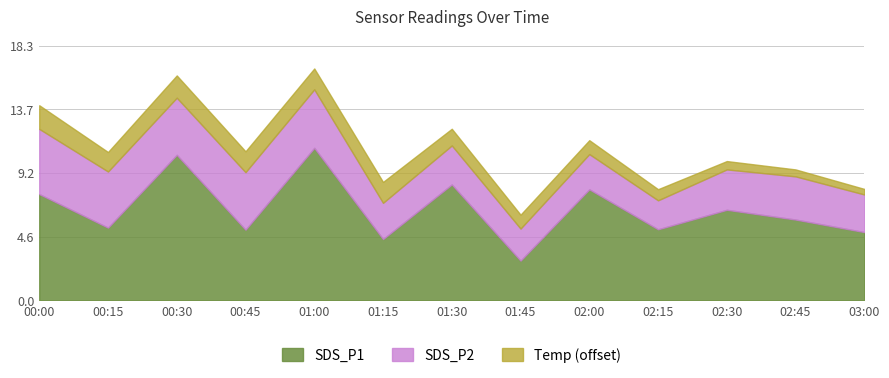

How many categories are shown in the chart?

13